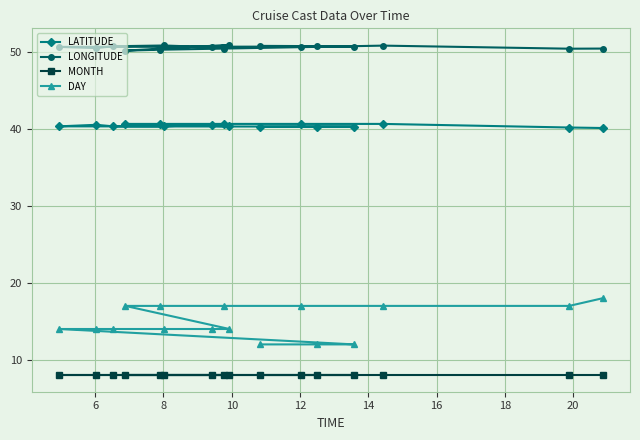

Which series has the widest spread of values?

DAY